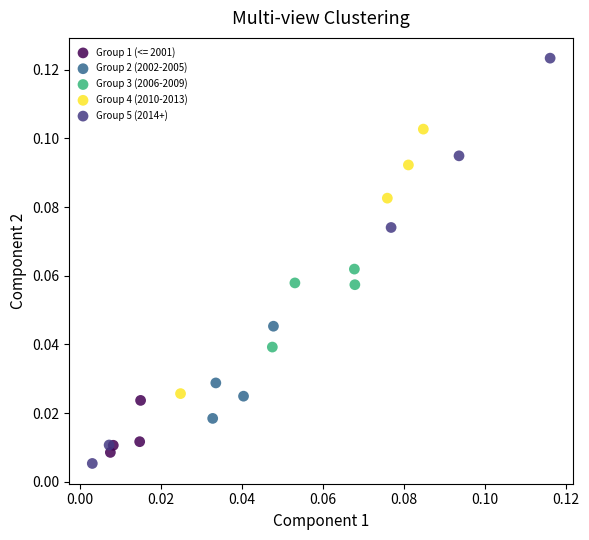

Which series contains the lowest Y value?

Group 5 (2014+)